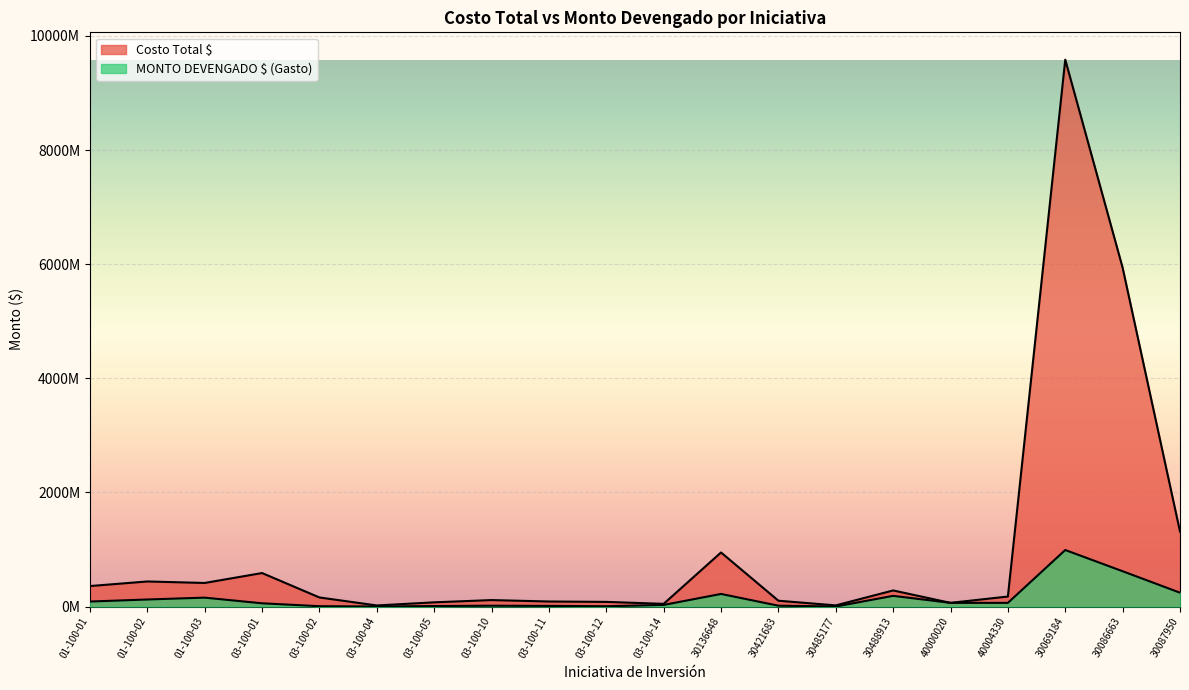

How many lines are shown in the chart?

2